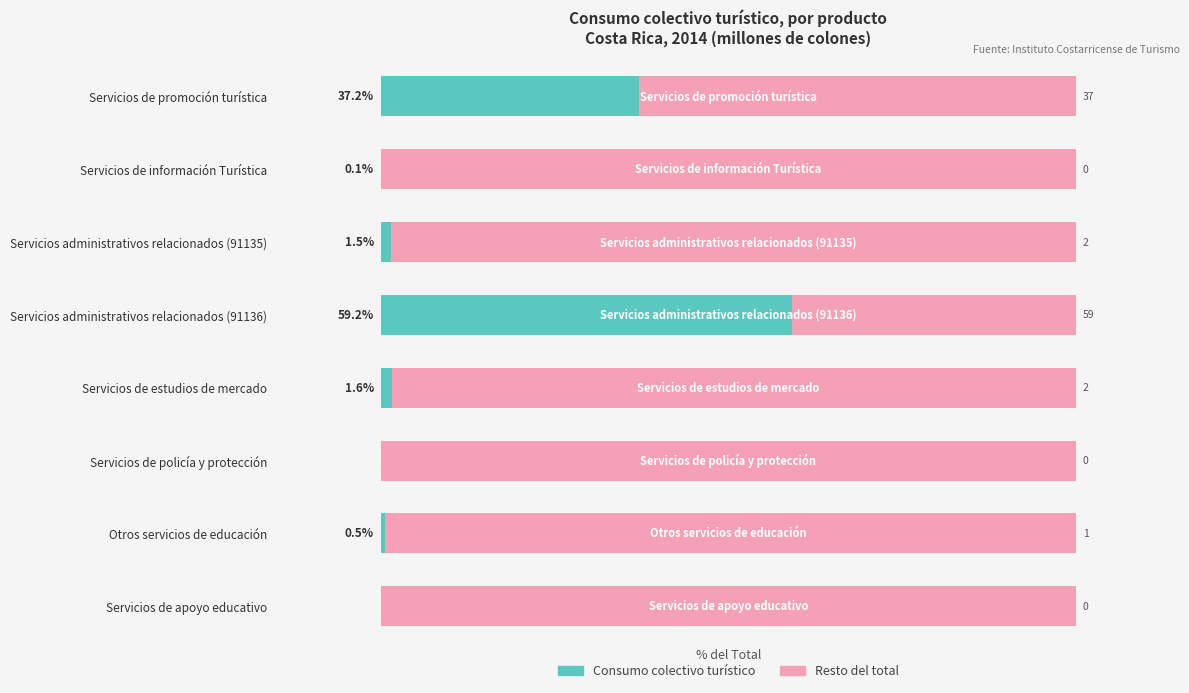

What are all the series names shown in the legend?

Consumo colectivo turístico, Resto del total